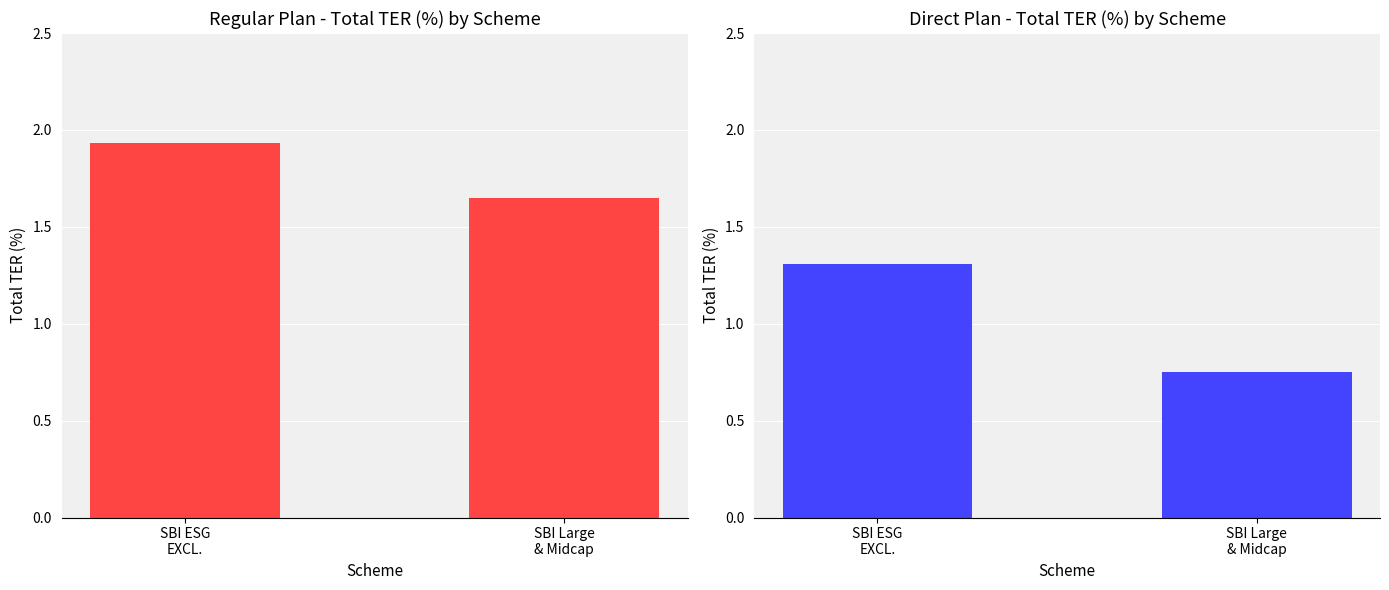

What value does the Total TER (%) - Regular Plan series have at SBI ESG
EXCL.?

1.9